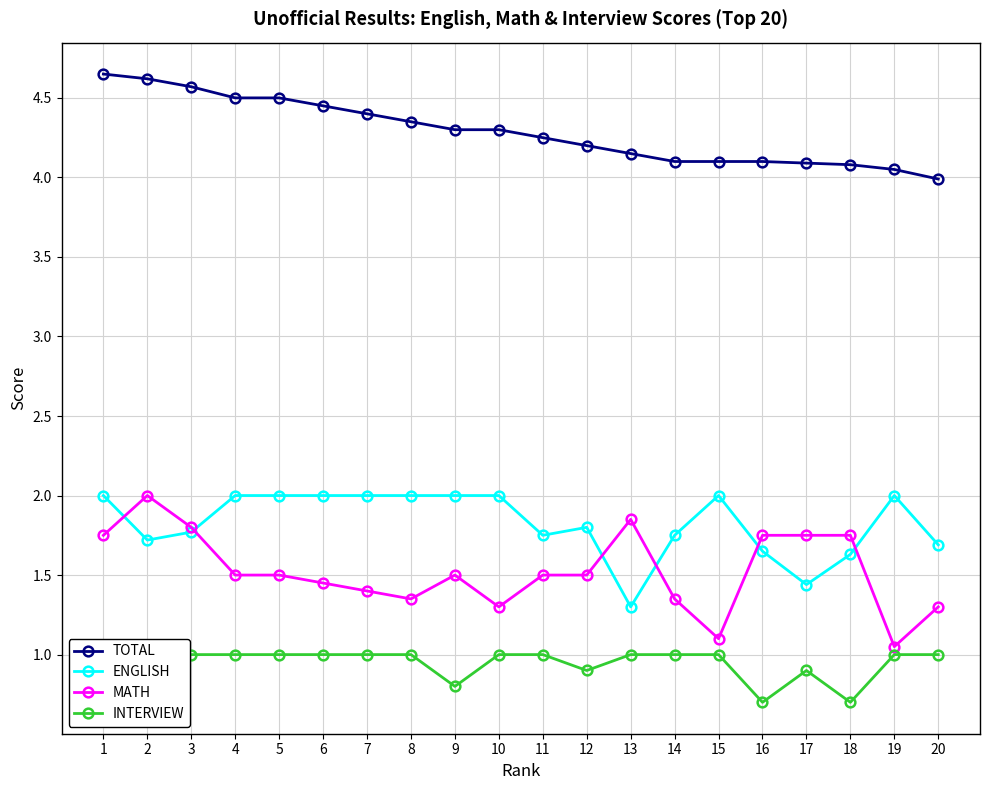

What is the highest value of the INTERVIEW series?

1.0